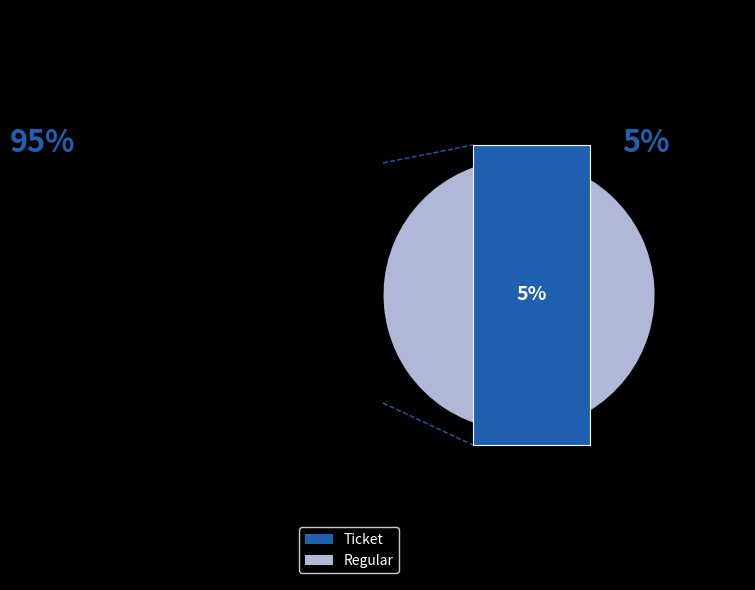

Do Regular and Ticket together represent more than half of the pie?

Yes